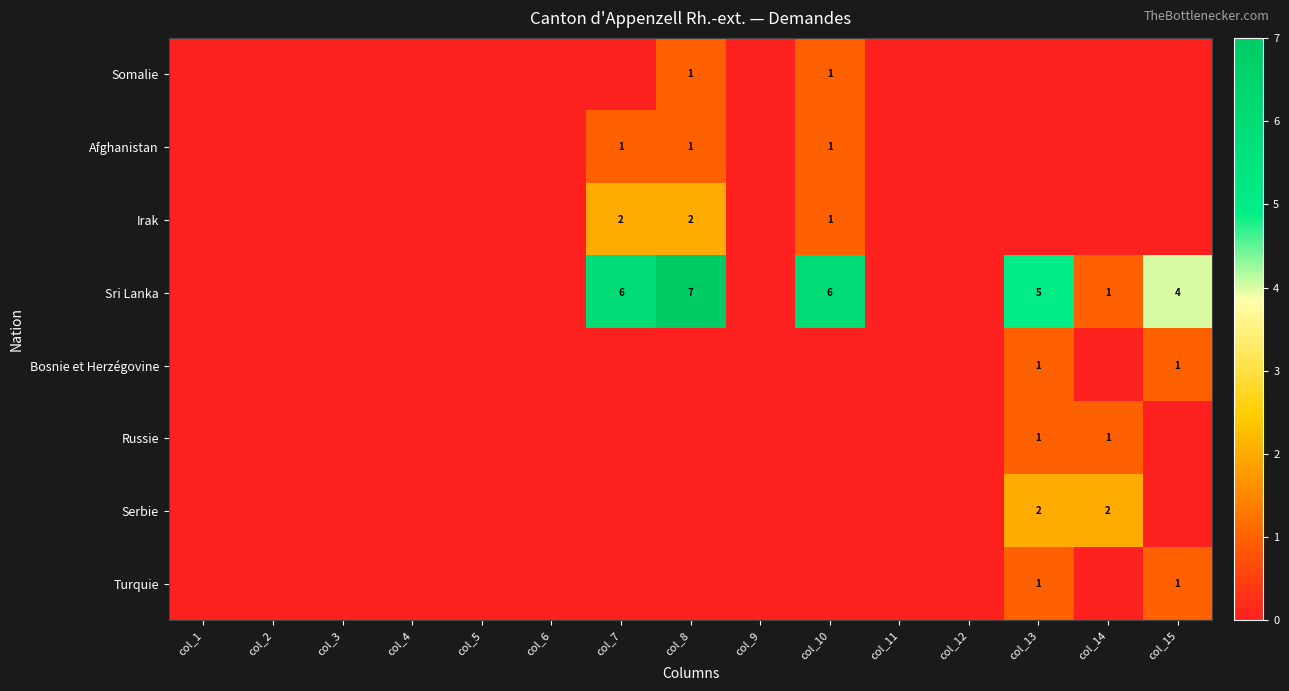

Is it true that Irak equals 1 at col_10?

True